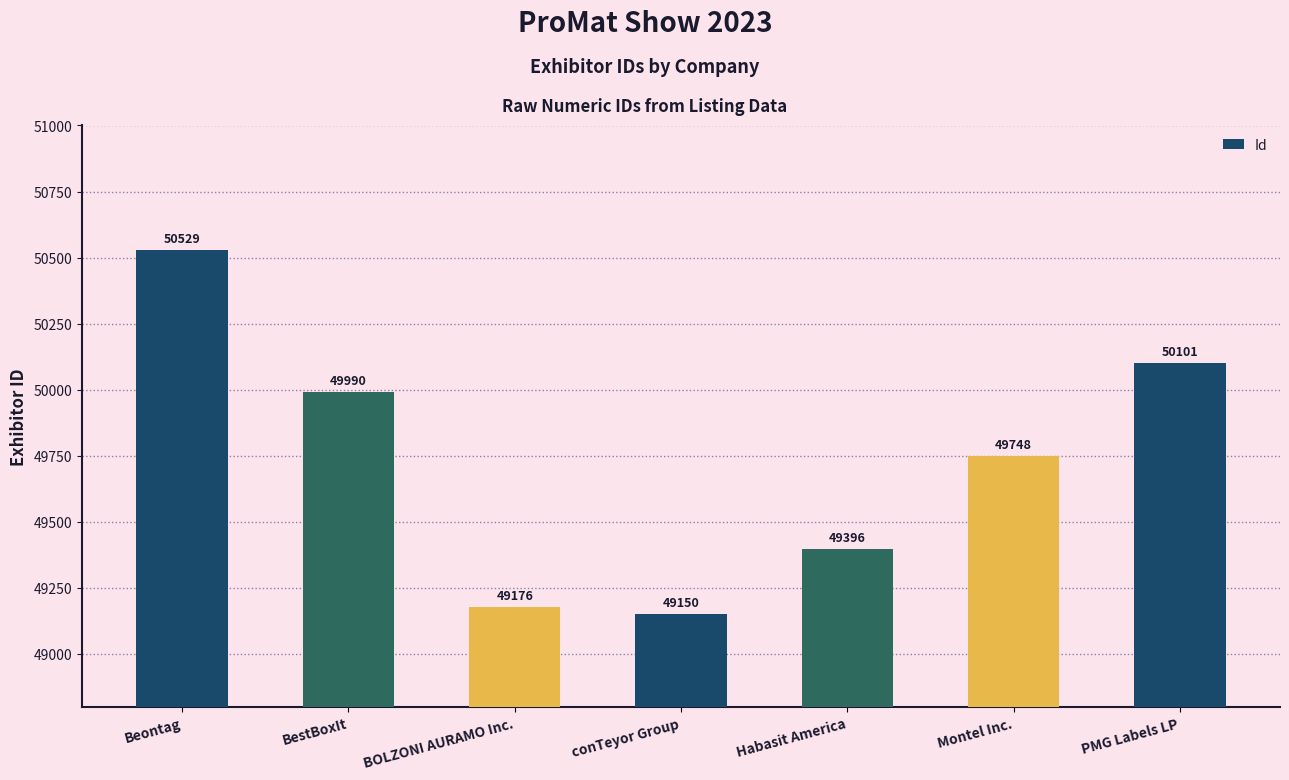

What is the difference between the maximum and minimum values?

1379